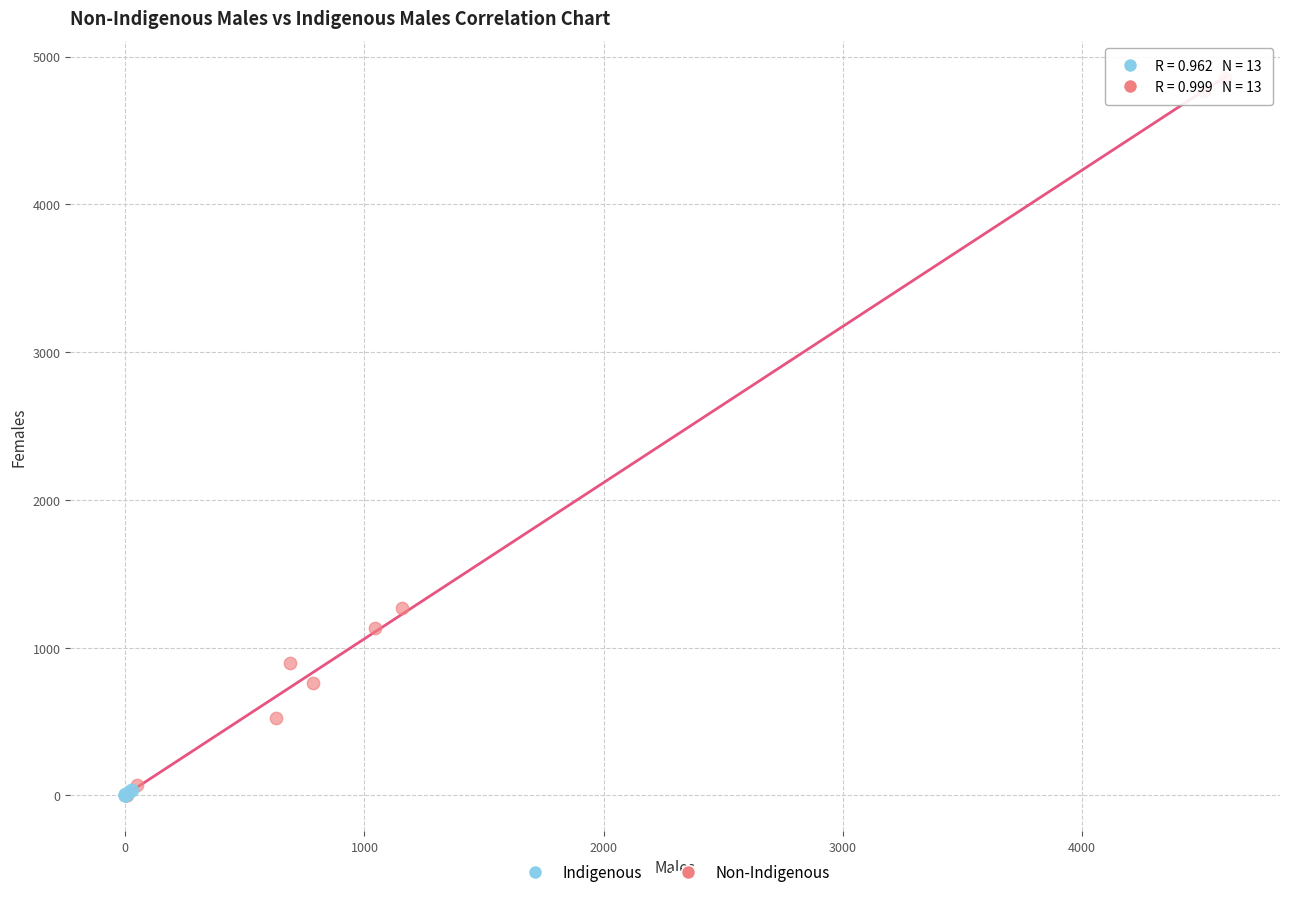

Which series contains the highest Y value?

Non-Indigenous